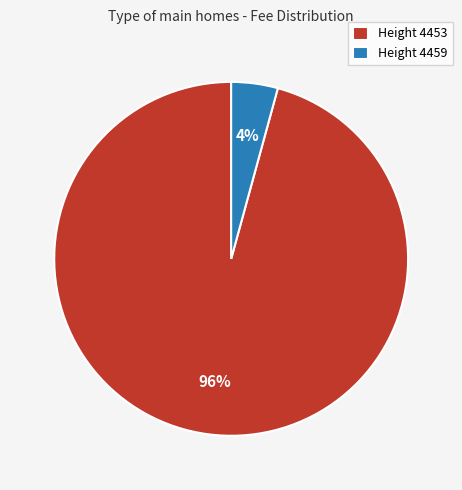

Is it true that Height 4459 is 4% of the pie?

True